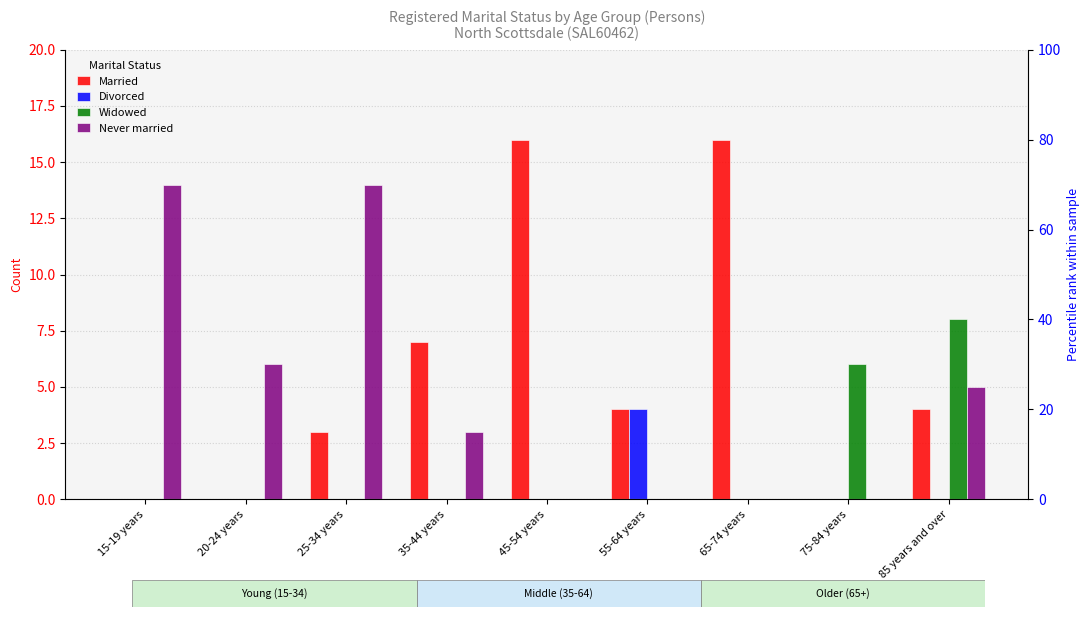

The Married series shows 16 at 45-54 years. True or false?

True